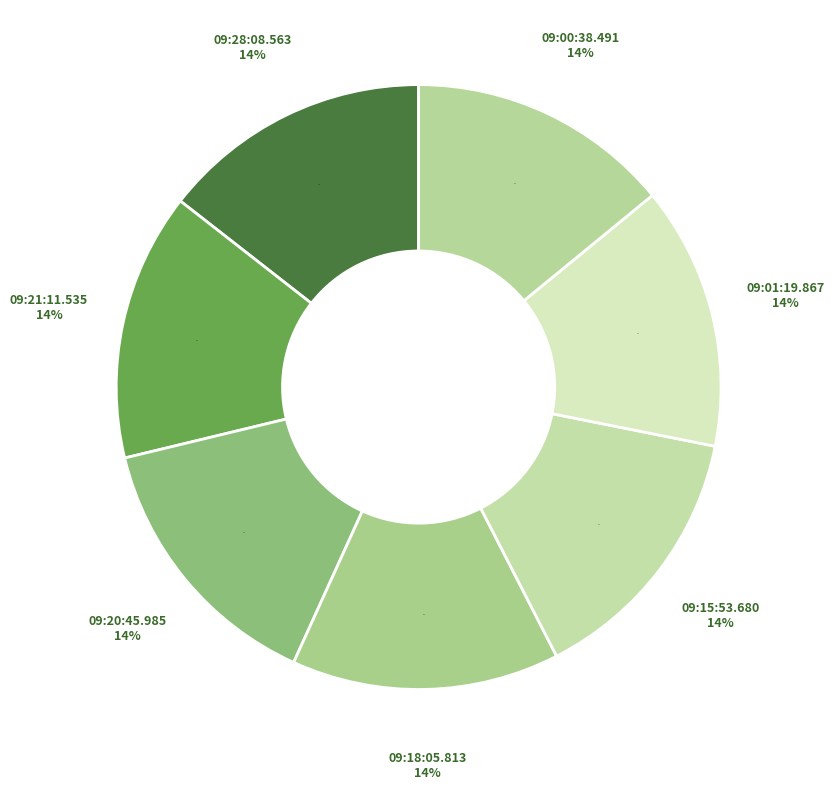

Is there a majority slice in this chart?

No